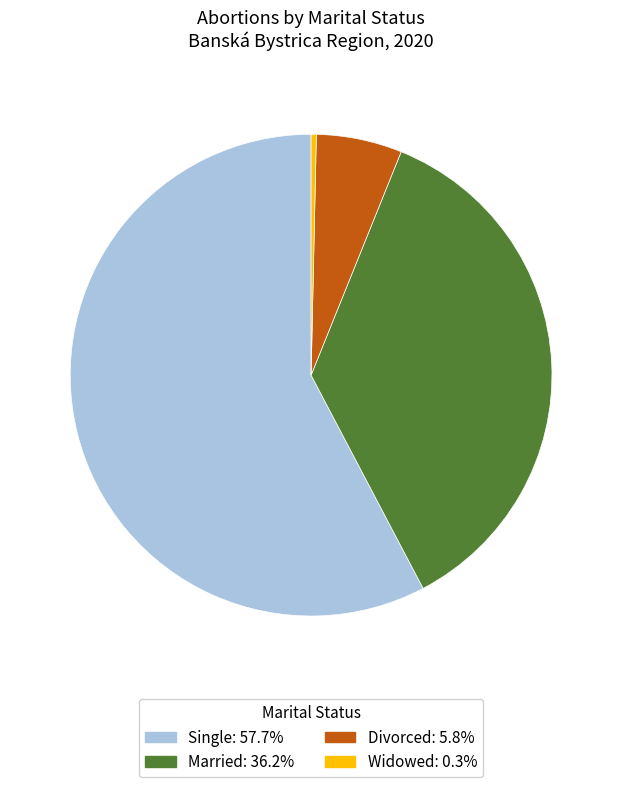

Is there any slice that represents more than half of the pie?

Yes